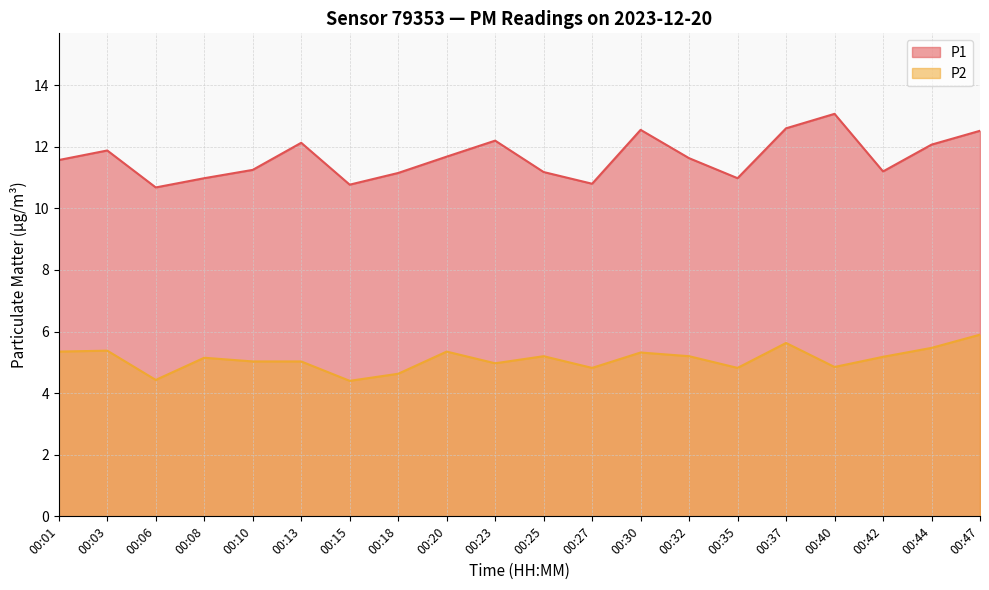

List the series in order of their overall mean, lowest first.

P2, P1